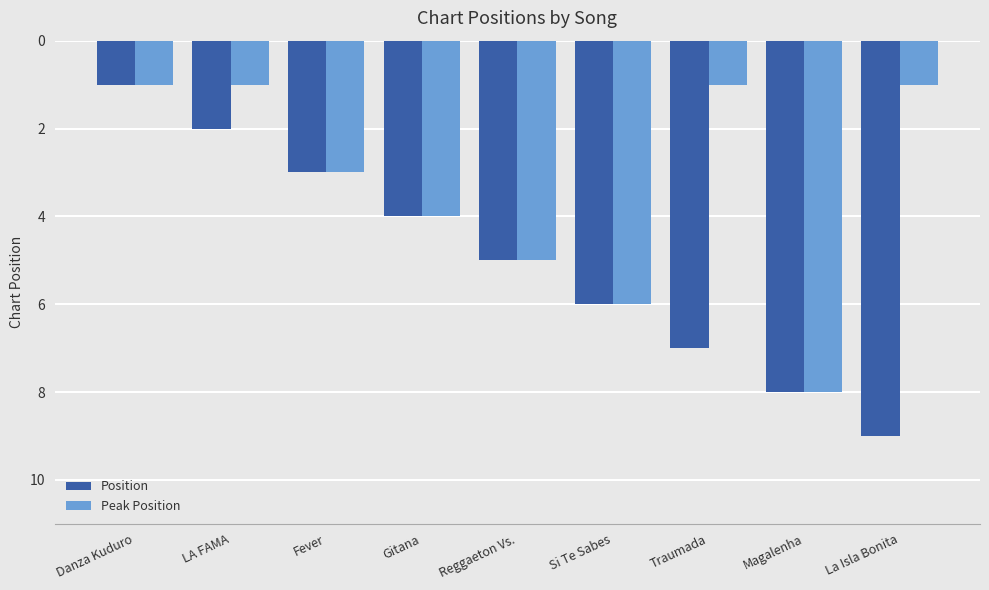

How many values in the Position series are below 5?

4